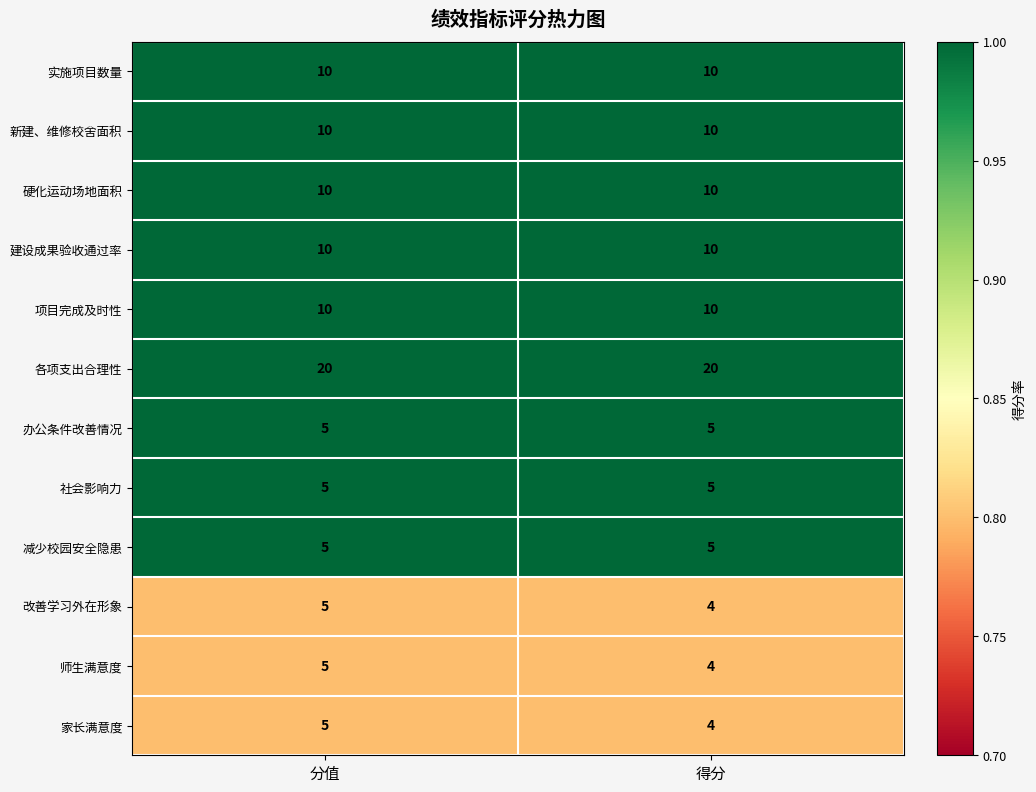

Is it true that 减少校园安全隐患 equals 5 at 得分?

True